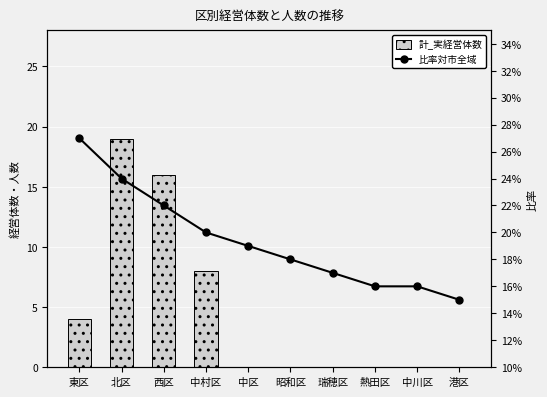

Is the value of 計_実経営体数 at 昭和区 greater than the value of 比率対市全域 at 昭和区?

No